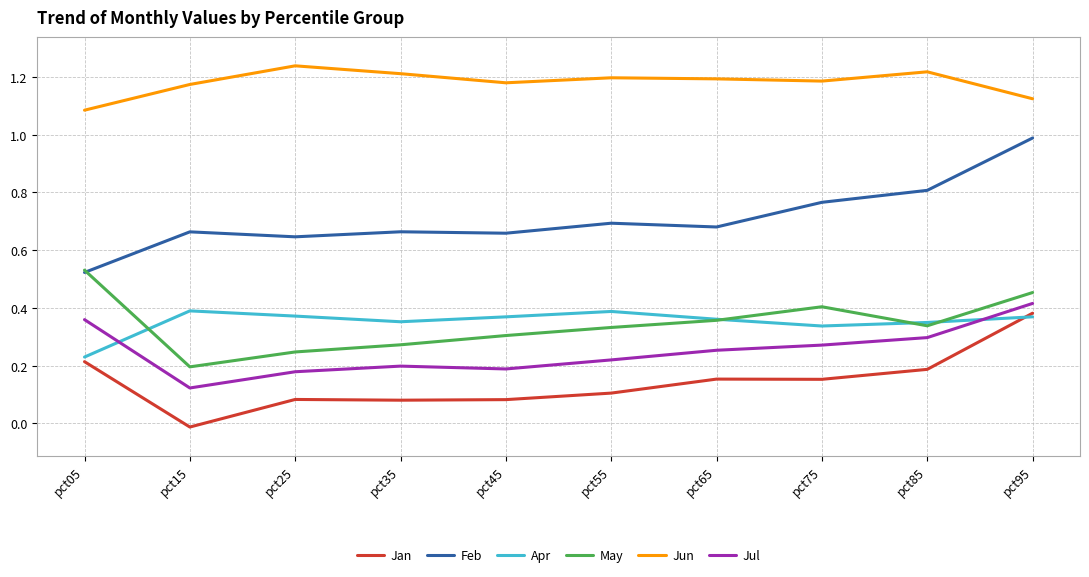

At pct15, list the series in order from largest to smallest.

Jun, Feb, Apr, May, Jul, Jan